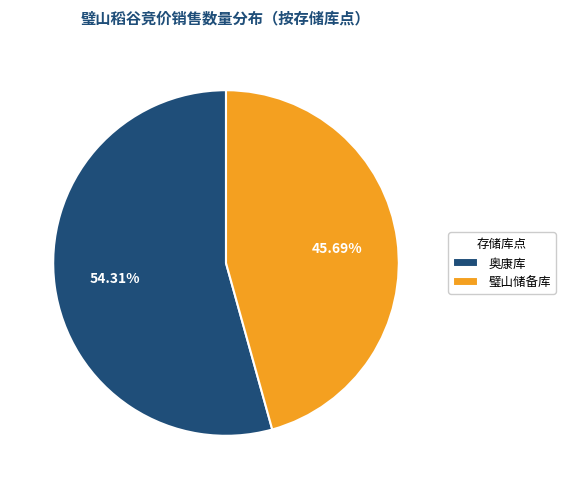

Is the sum of 奥康库 and 璧山储备库 greater than half?

Yes